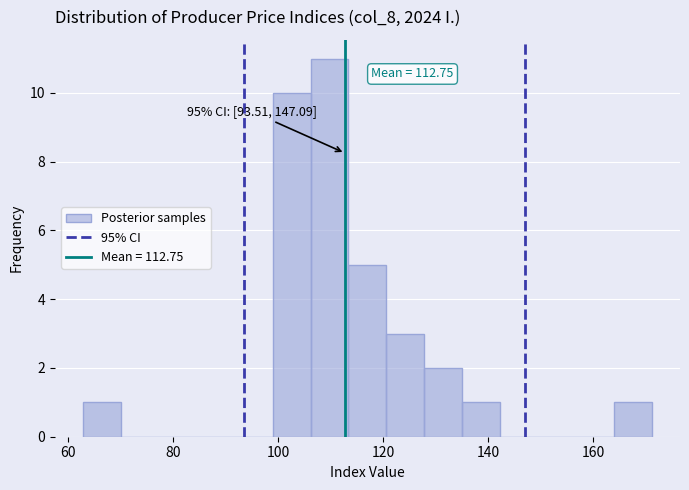

Read against the x-axis, roughly where is the centre of the tallest bar?

110